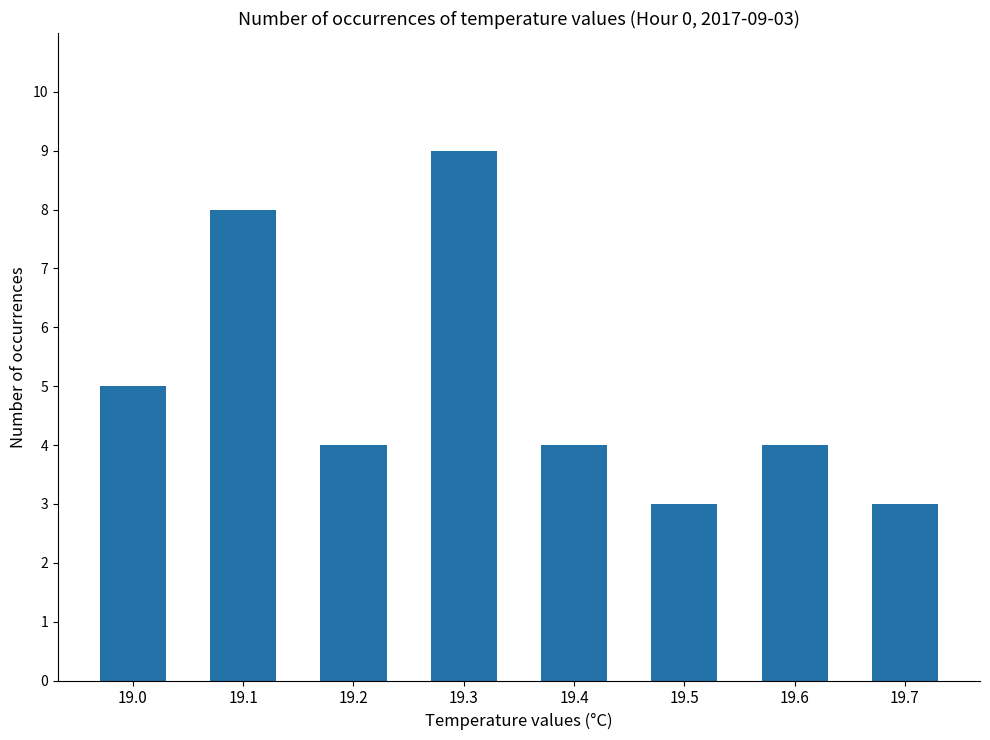

What is the change in value from 19.2 to 19.3?

+5